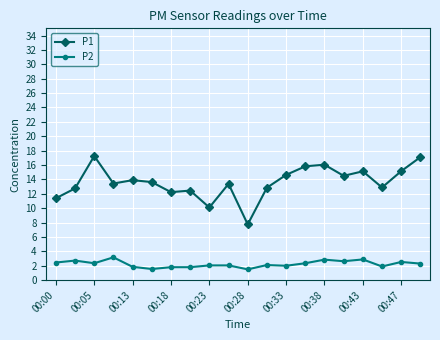

Which series has the widest spread of values?

P1